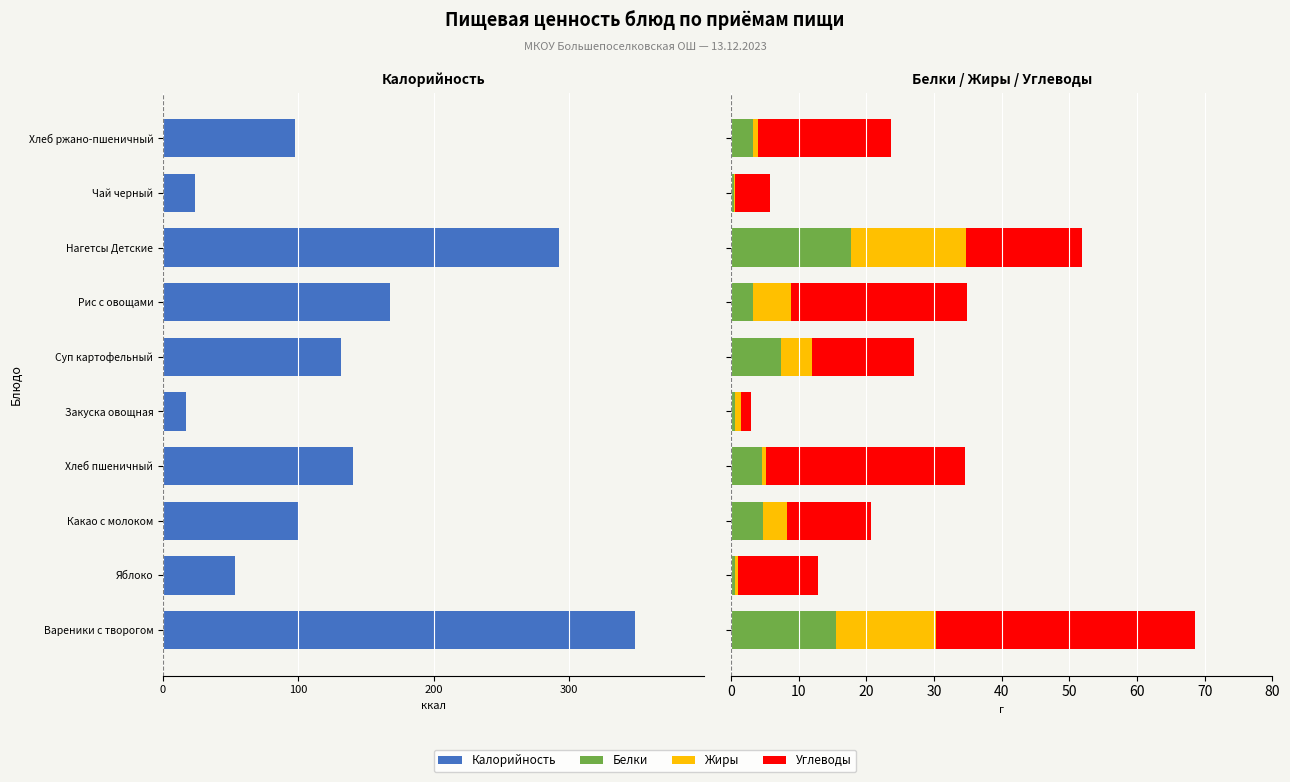

How many groups of bars are there?

10